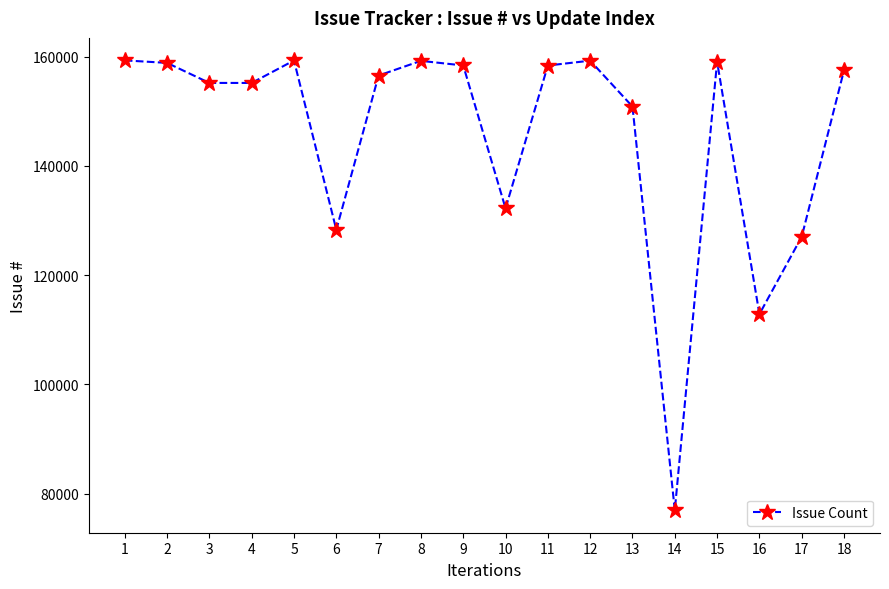

What is the sum of all values?

2624567